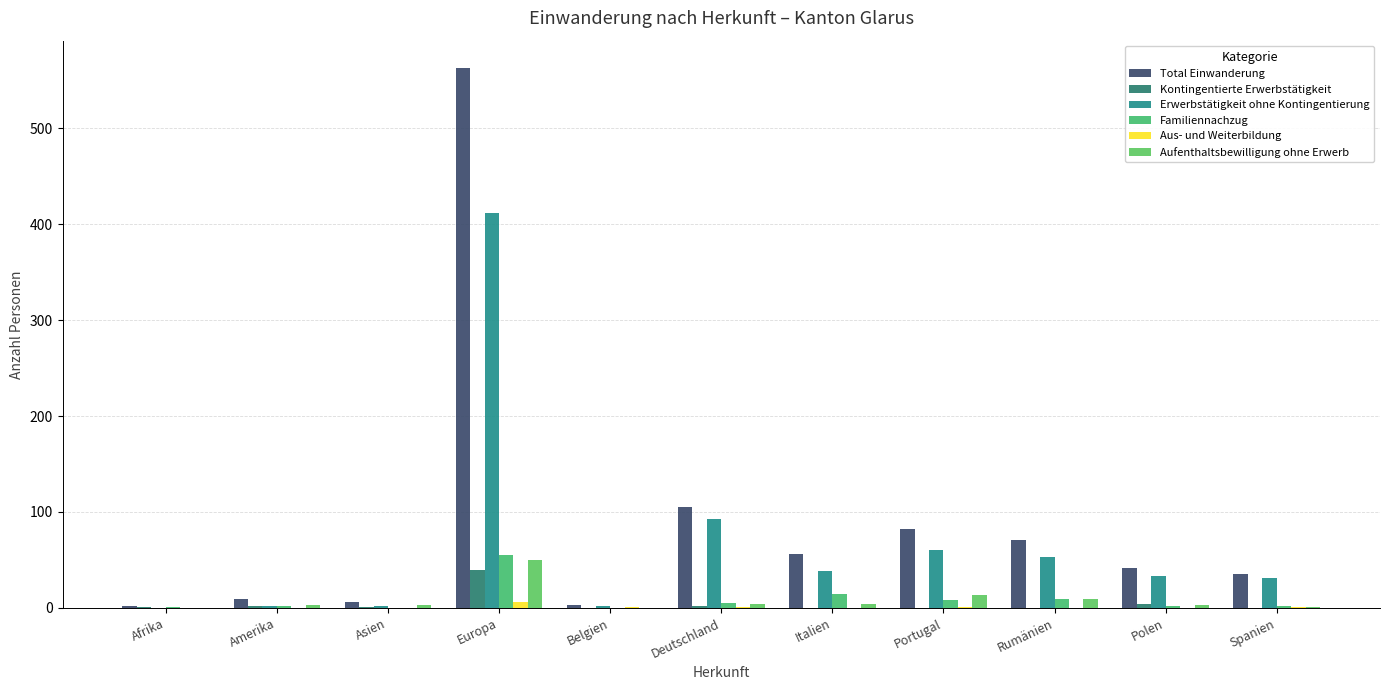

True or false: Aus- und Weiterbildung has a value of 0 at Italien.

True